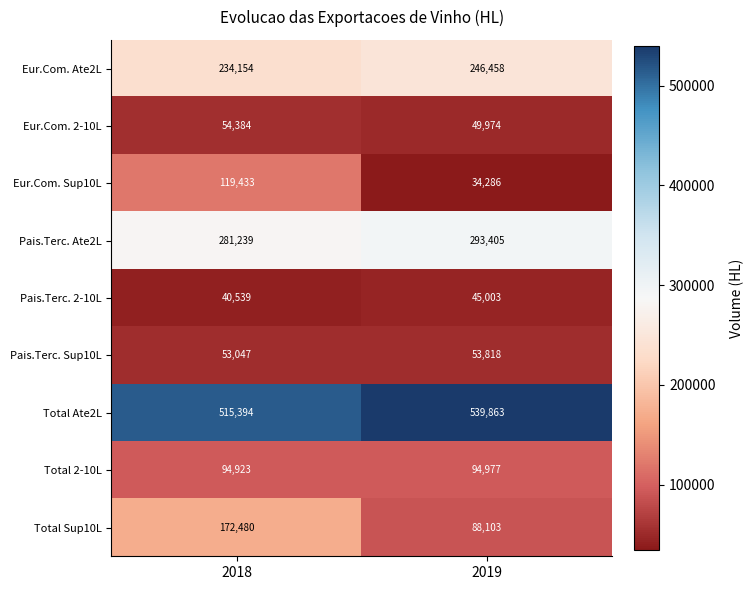

Which series changed the most between 2018 and 2019?

Eur.Com. Sup10L